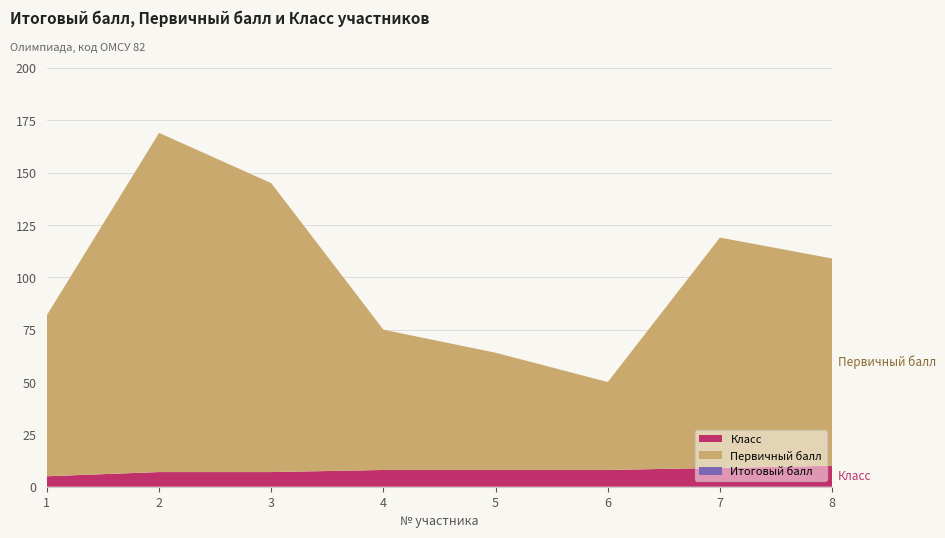

Reading right to left, what are all the values shown in this chart?

Итоговый балл: 109	119	50	64	75	145	169	82
Первичный балл: 109	119	50	64	75	145	169	82
Класс: 10	9	8	8	8	7	7	5